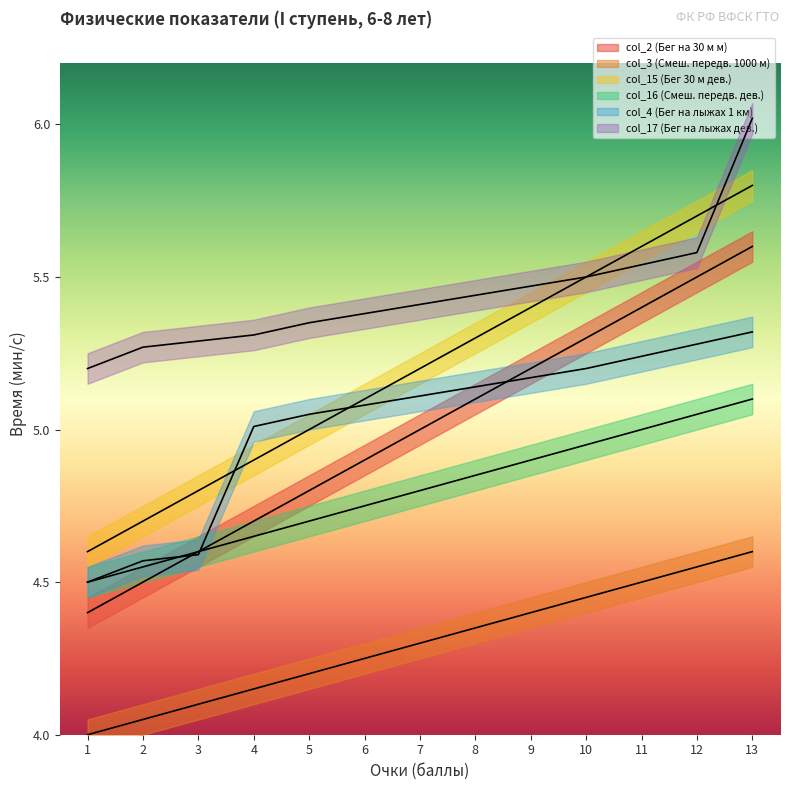

The value of col_16 (Смеш. передв. дев.) at 8 is 4.8. True or false?

True